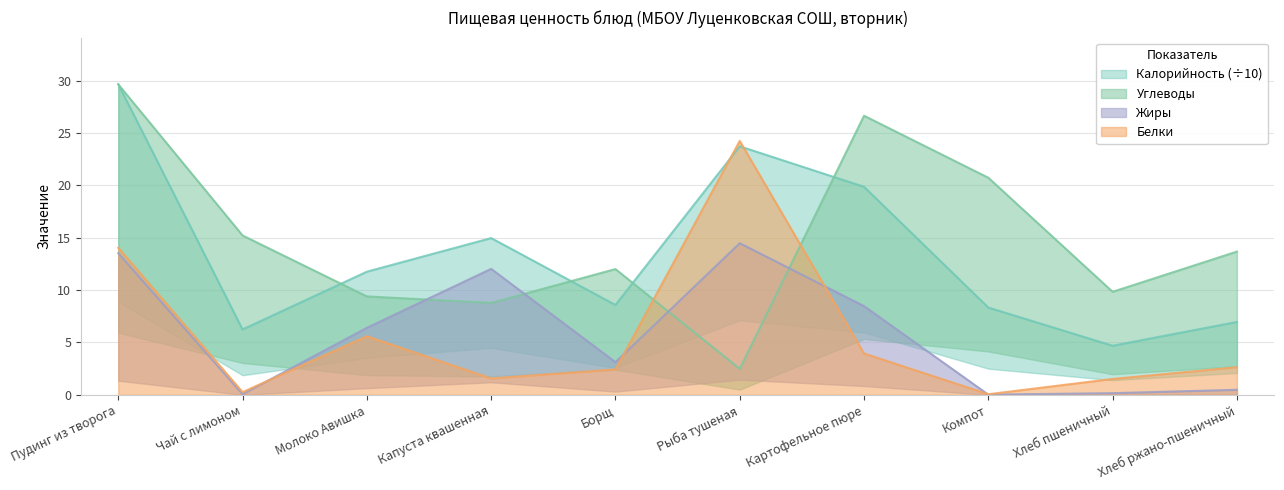

What value does the Белки series have at Картофельное пюре?

4.0